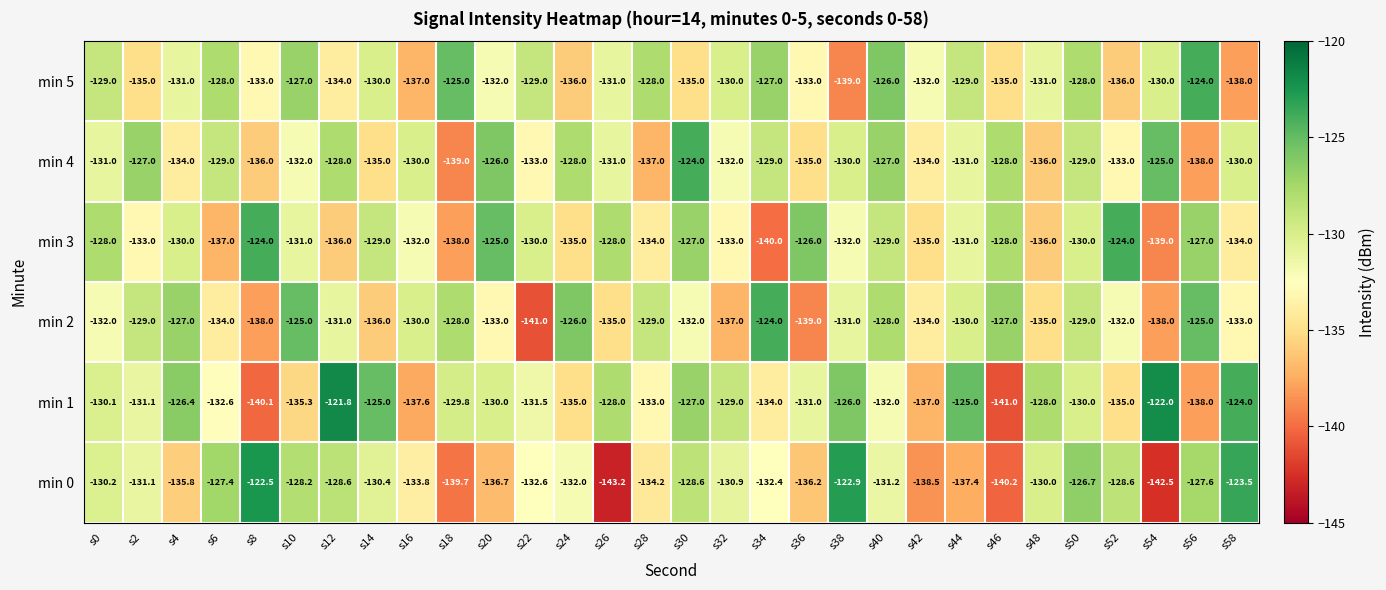

At s4, list the series in order from largest to smallest.

min 1, min 2, min 3, min 5, min 4, min 0